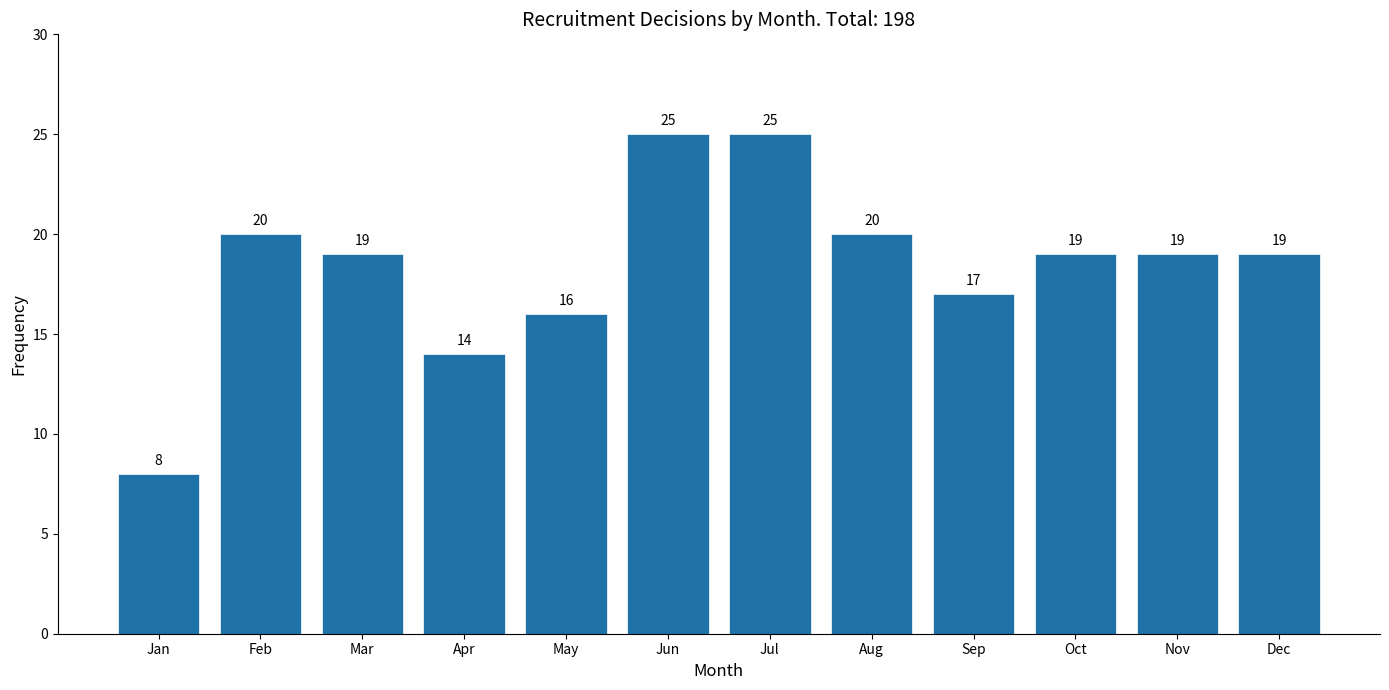

Reading left to right, extract all data points from this chart.

8	20	19	14	16	25	25	20	17	19	19	19